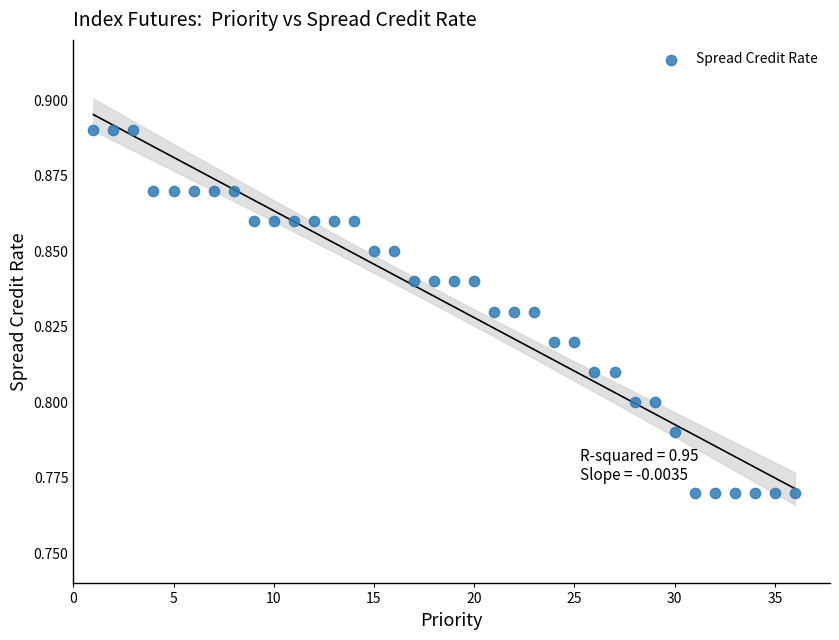

What is the range of X values (max minus min)?

35.0